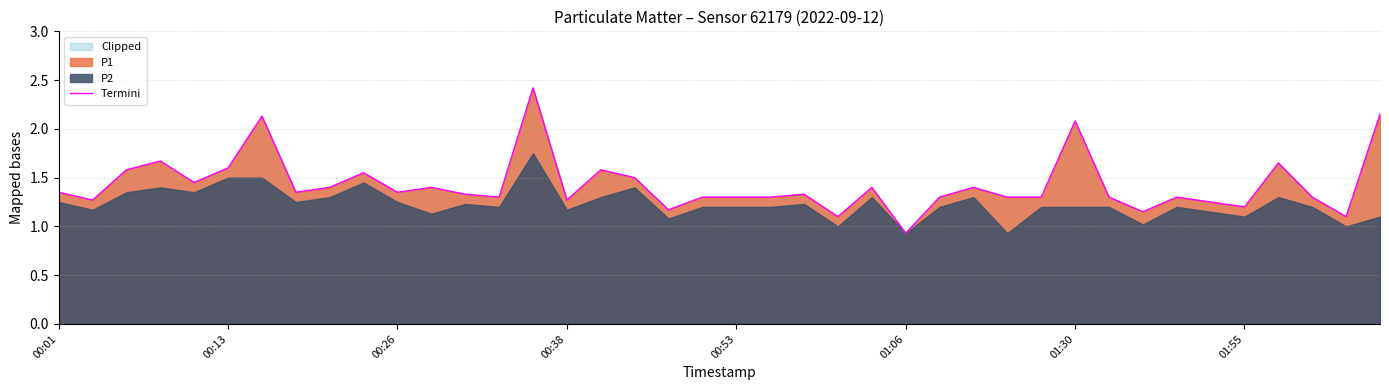

Does the chart display data point markers on the line(s)?

No